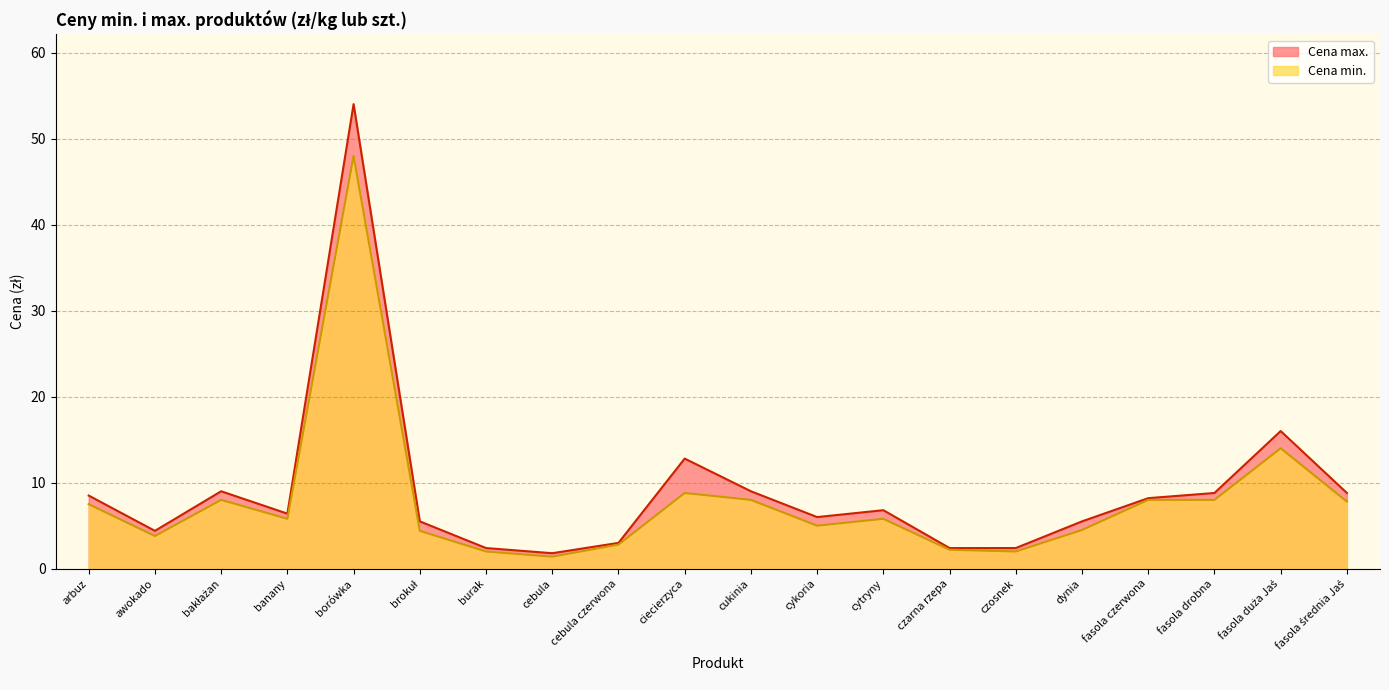

True or false: Cena min. and Cena max. cross at least once.

False